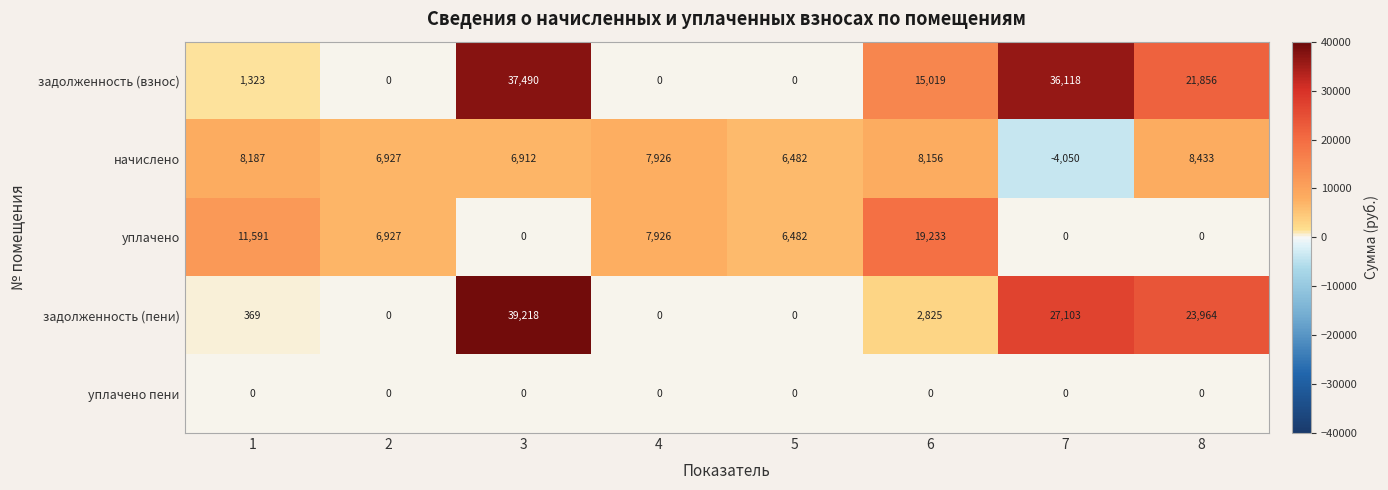

What is the difference between the highest and lowest values at 1?

11591